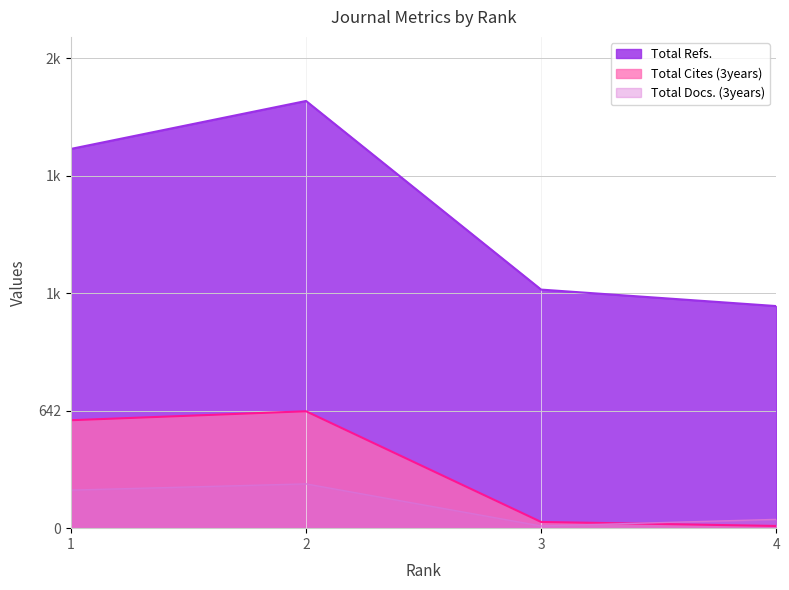

Which series has the largest range (max minus min)?

Total Refs.